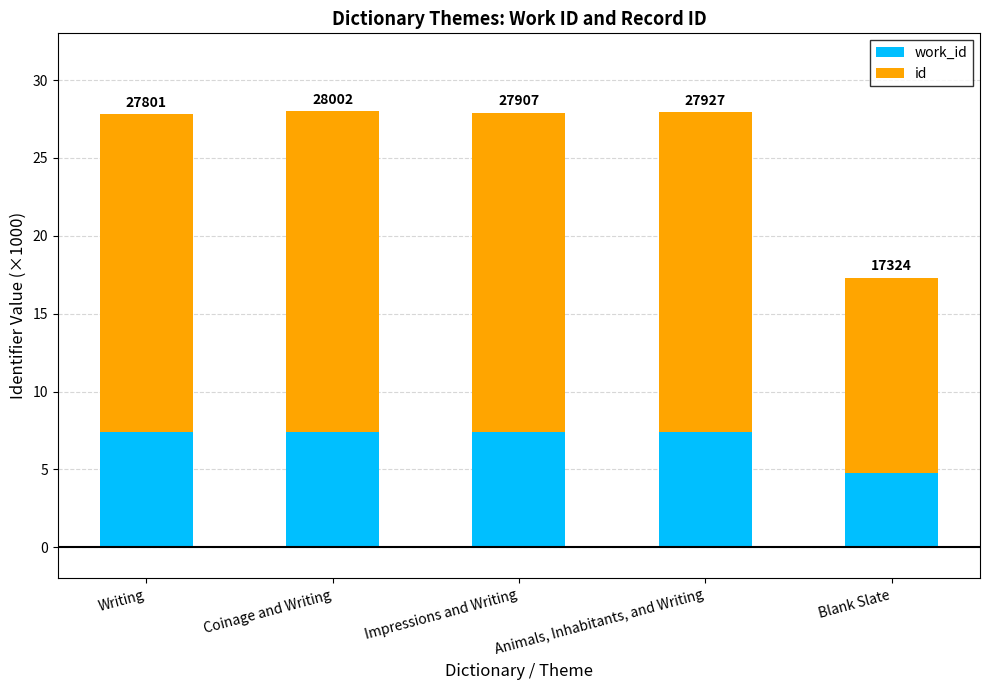

At which category is the sum across all series the highest?

Coinage and Writing